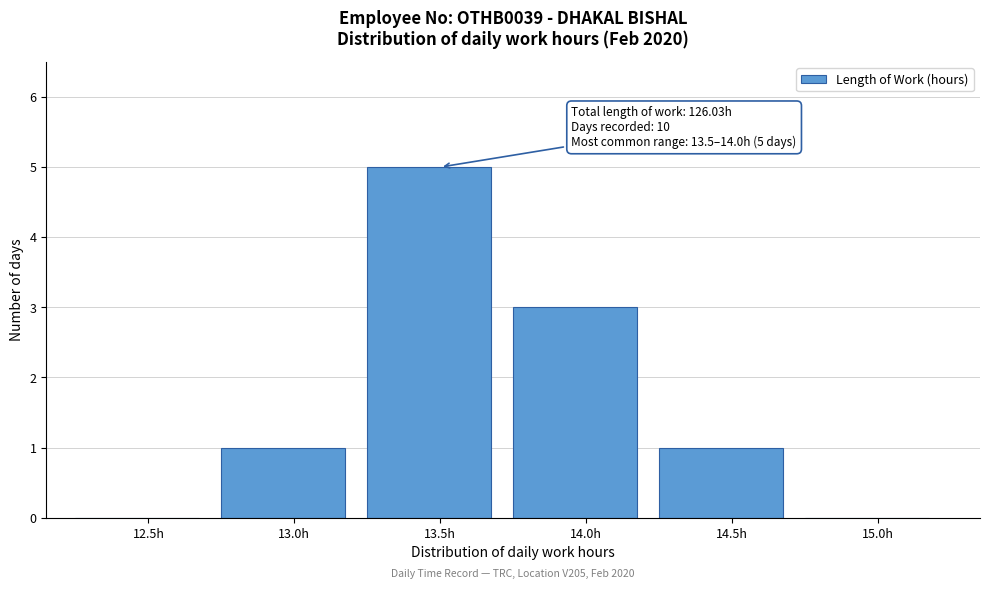

Reading right to left, transcribe all the data shown in this chart.

15.0h=0	14.5h=1	14.0h=3	13.5h=5	13.0h=1	12.5h=0